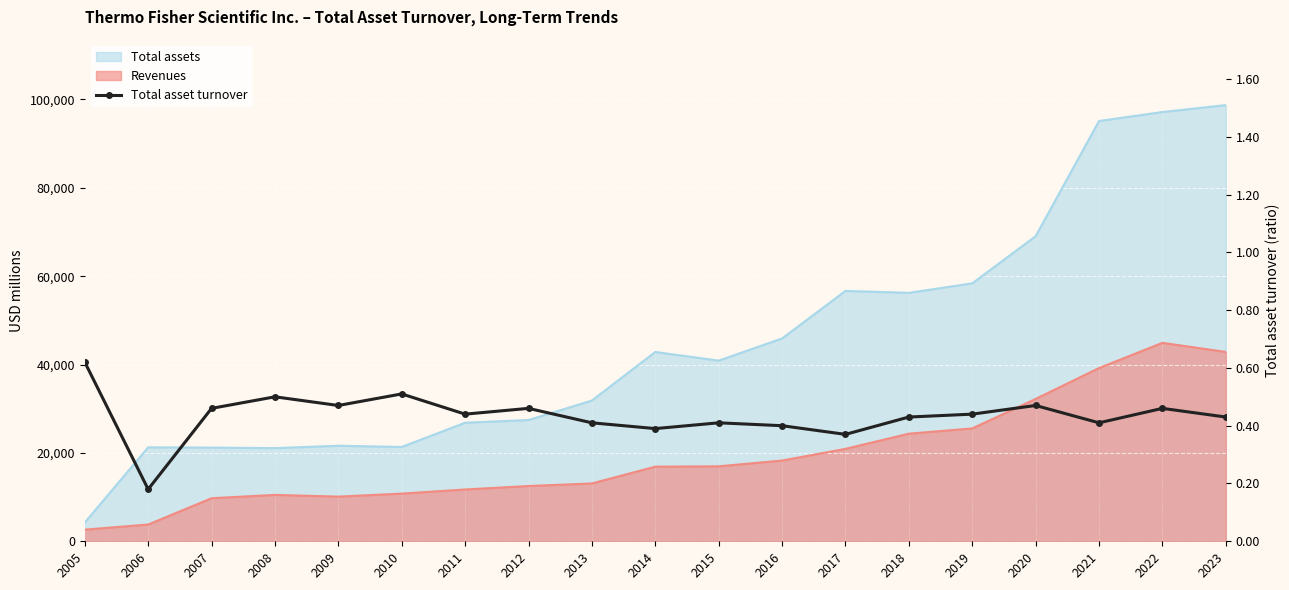

Where is the first local minimum?

2006